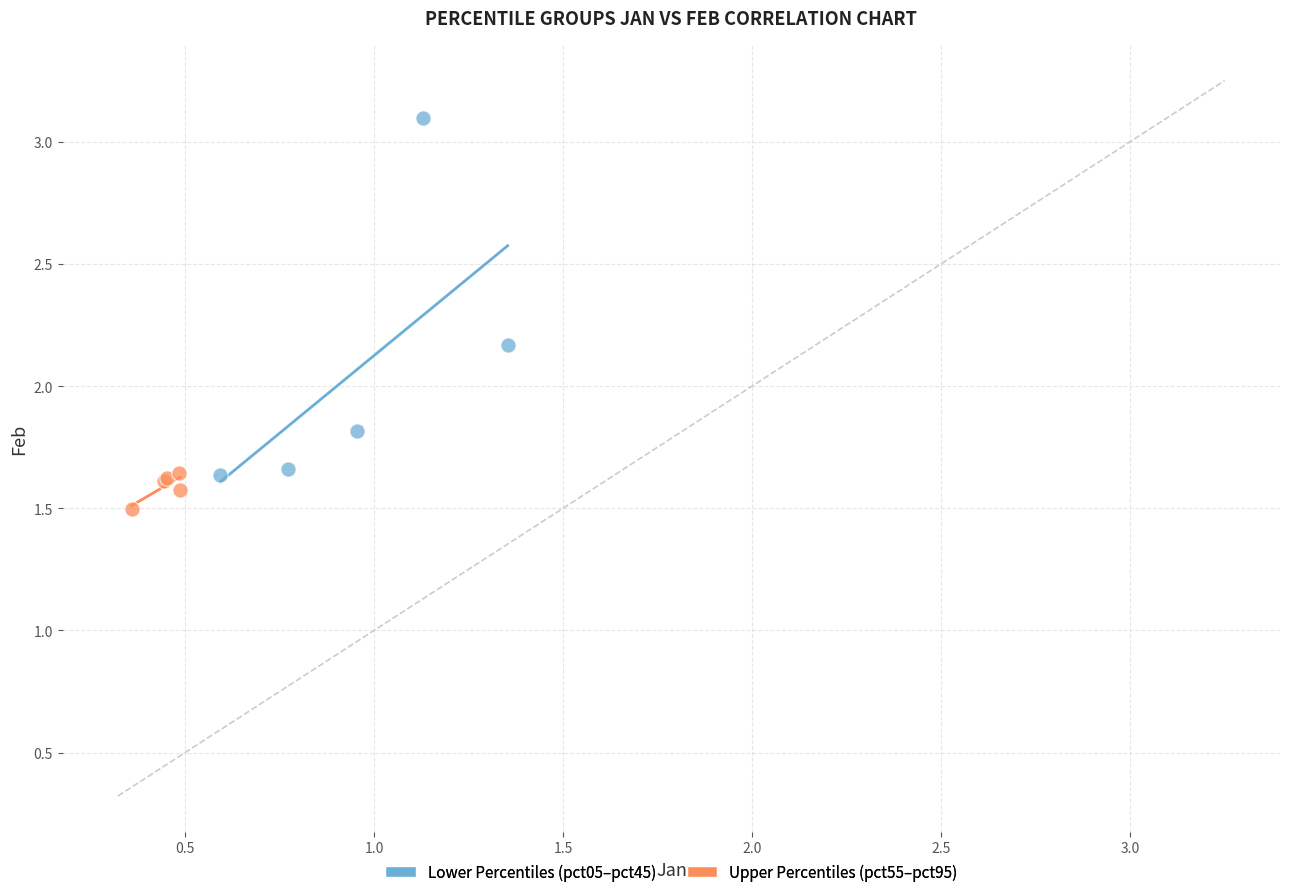

Which series contains the highest Y value?

Lower Percentiles (pct05–pct45)